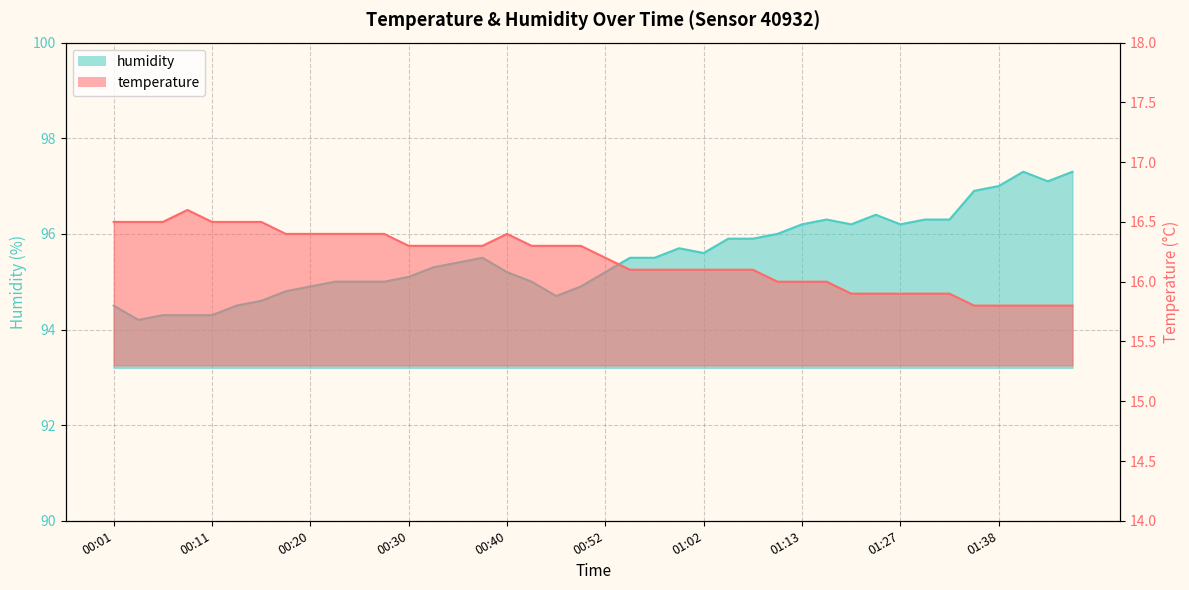

What is the label of the 26th point from the left?

01:05